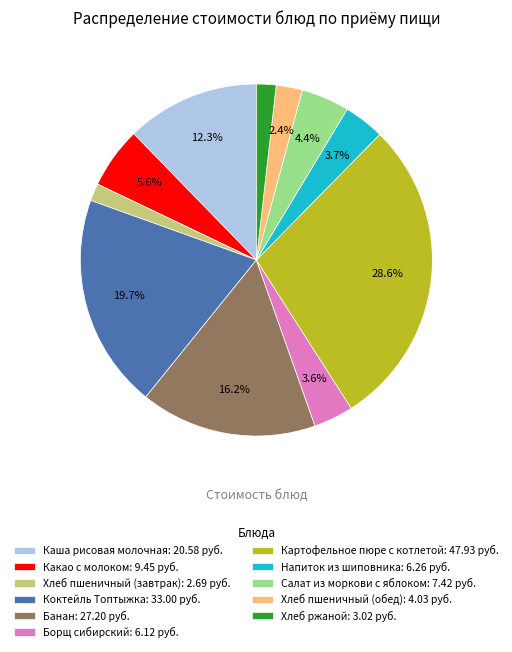

True or false: Хлеб пшеничный (завтрак) accounts for 2% of the total.

True